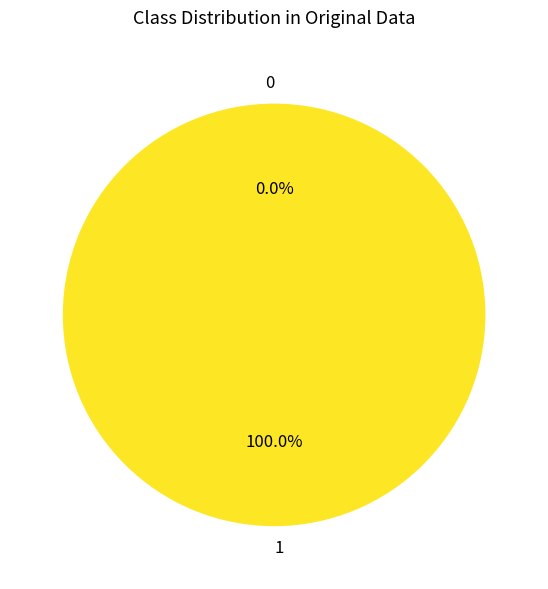

To the nearest percent, what is the difference between the 1 and 0 slice percentages?

100%